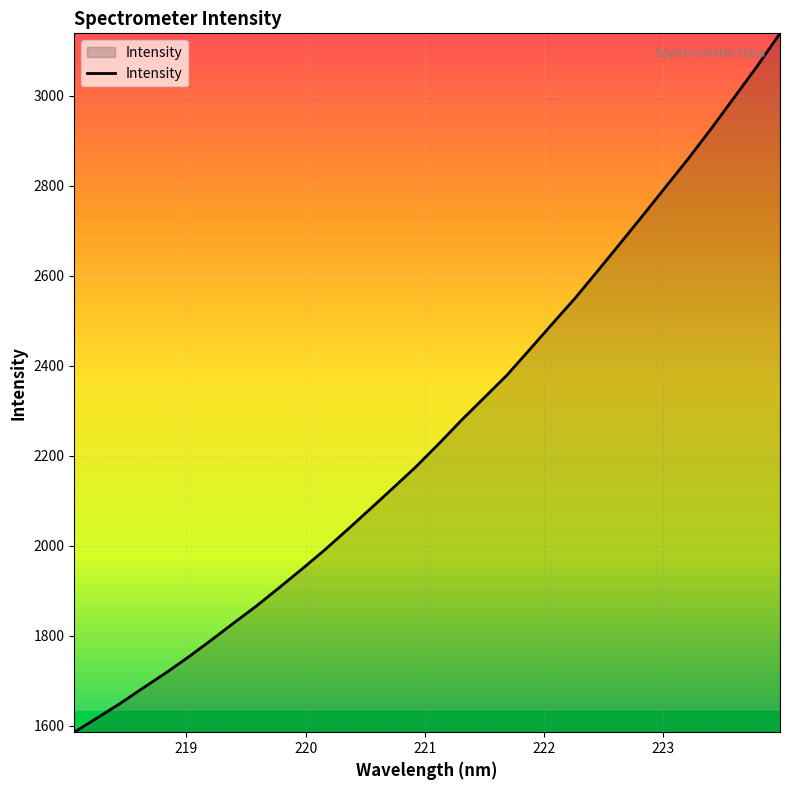

How many lines are shown in the chart?

1